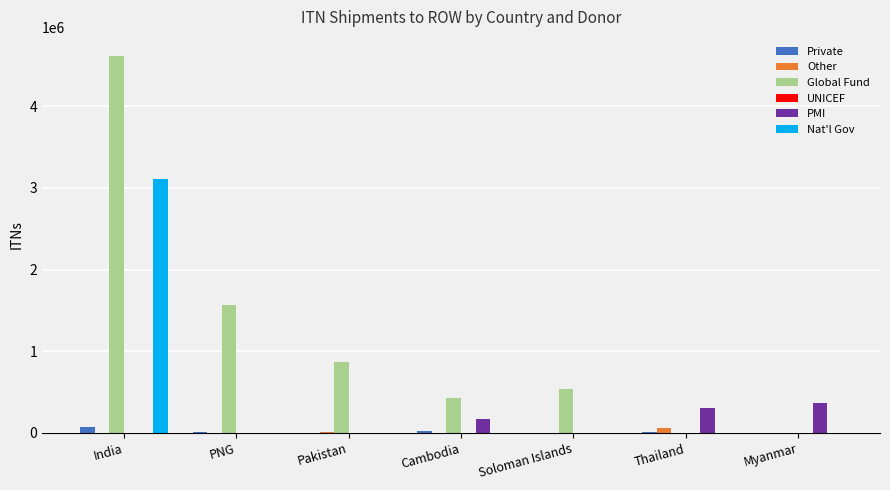

What is the total value across all series at Soloman Islands?

532870